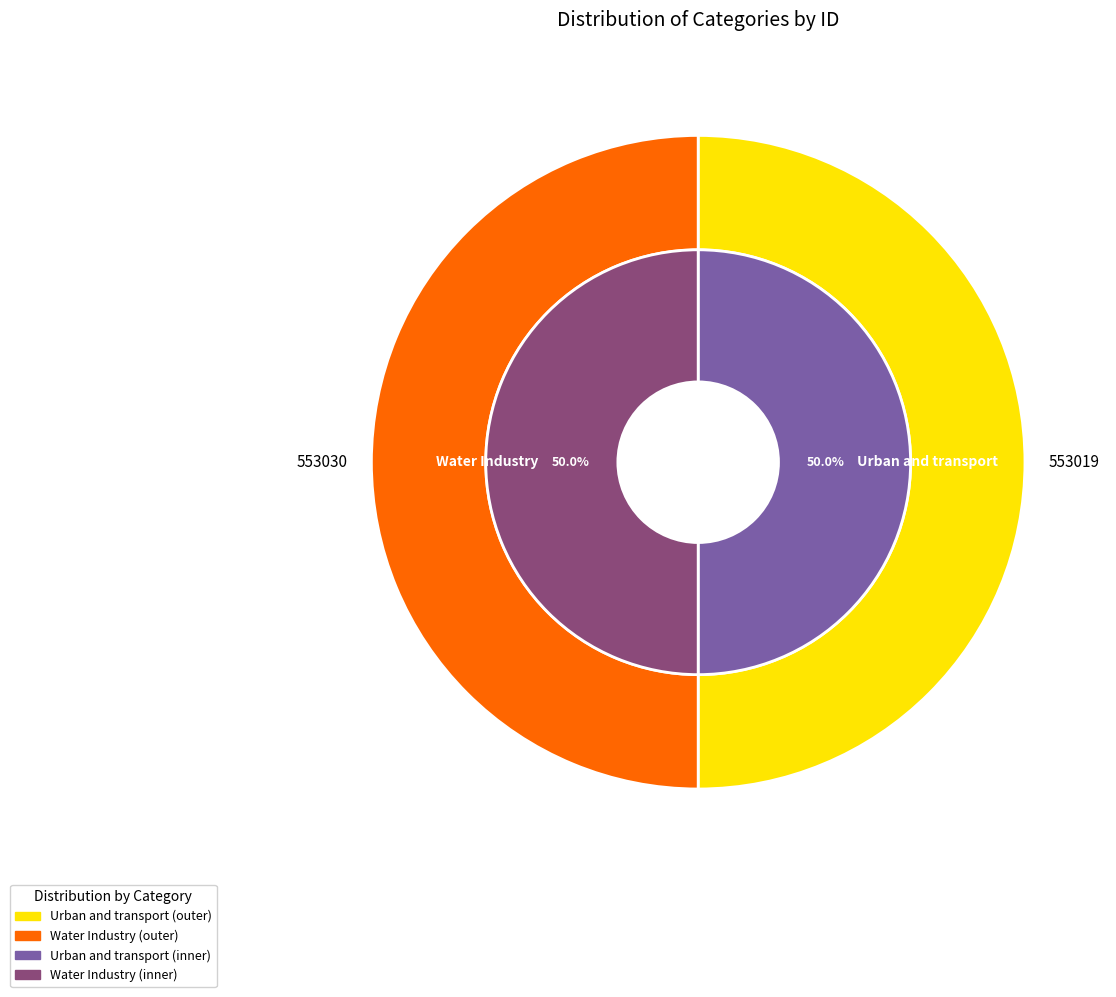

What percentage do Urban and transport and Water Industry together represent?

100.0%